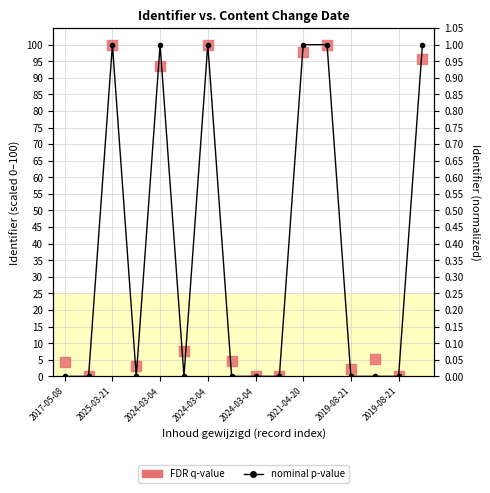

Which series reaches the minimum Y coordinate?

nominal p-value